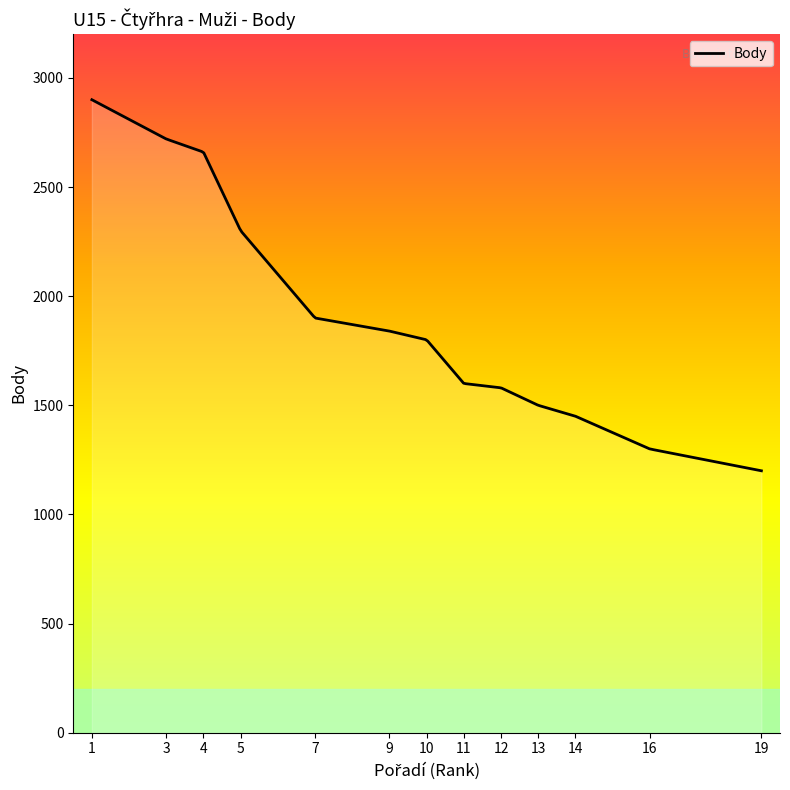

What is the difference between the maximum and minimum values?

1700.0